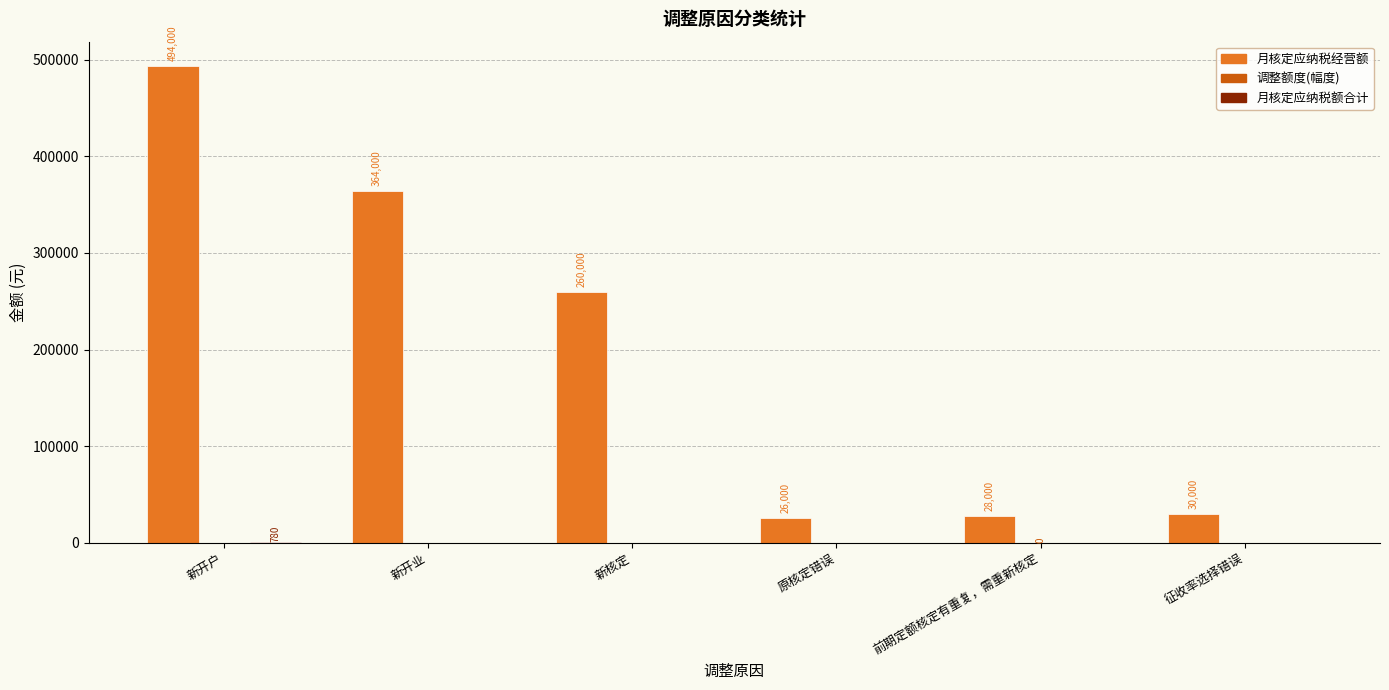

What is the maximum value shown in the chart?

494000.0